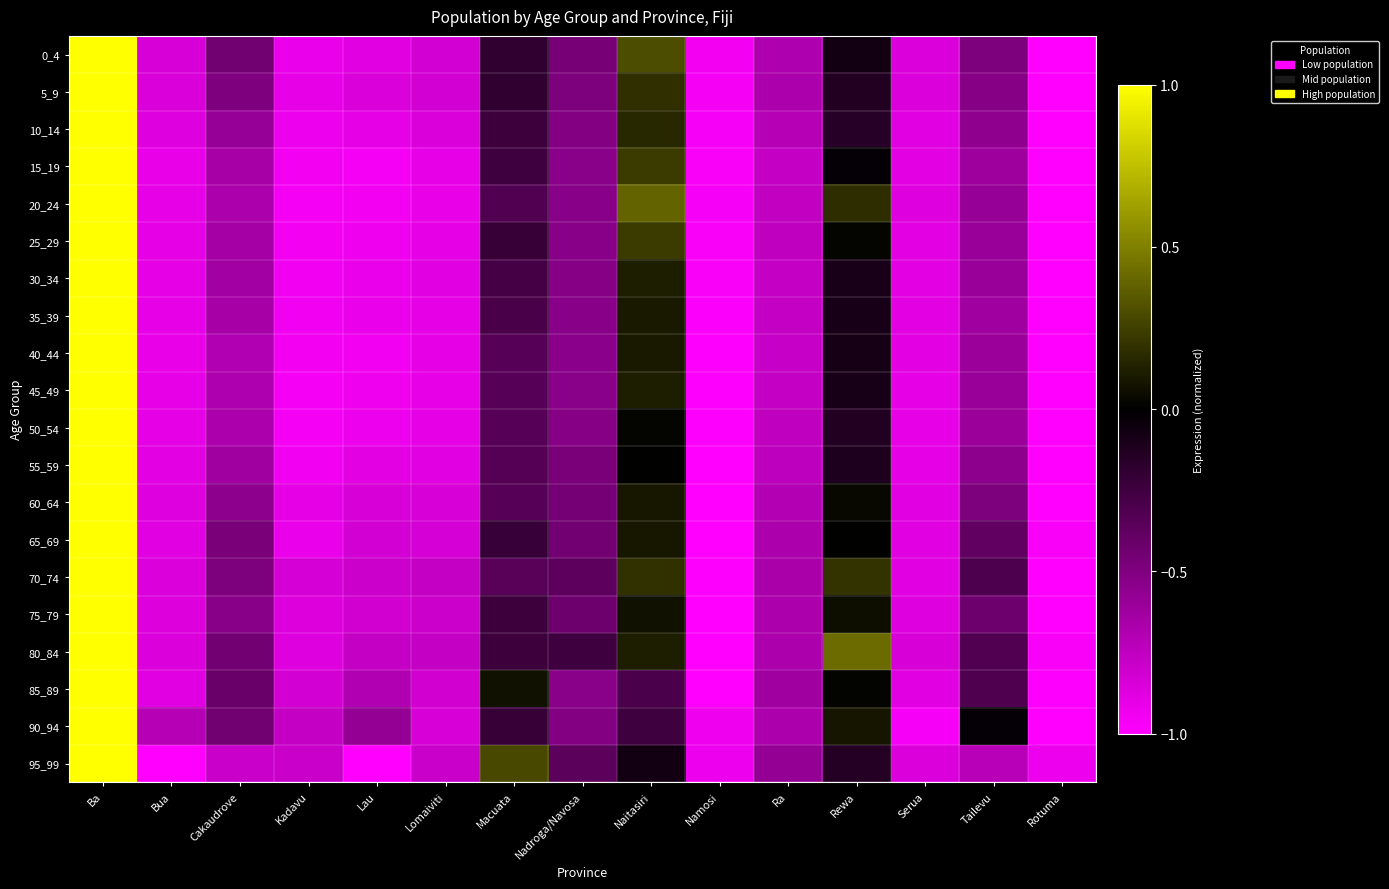

Reading right to left, list all the values displayed in this chart.

0_4: Rotuma=-1.0	Tailevu=-0.5	Serua=-0.9	Rewa=-0.1	Ra=-0.7	Namosi=-1.0	Naitasiri=0.3	Nadroga/Navosa=-0.5	Macuata=-0.2	Lomaiviti=-0.8	Lau=-0.9	Kadavu=-0.9	Cakaudrove=-0.4	Bua=-0.8	Ba=1.0
5_9: Rotuma=-1.0	Tailevu=-0.5	Serua=-0.9	Rewa=-0.1	Ra=-0.7	Namosi=-1.0	Naitasiri=0.2	Nadroga/Navosa=-0.5	Macuata=-0.2	Lomaiviti=-0.8	Lau=-0.9	Kadavu=-0.9	Cakaudrove=-0.5	Bua=-0.8	Ba=1.0
10_14: Rotuma=-1.0	Tailevu=-0.6	Serua=-0.9	Rewa=-0.2	Ra=-0.7	Namosi=-1.0	Naitasiri=0.1	Nadroga/Navosa=-0.5	Macuata=-0.2	Lomaiviti=-0.8	Lau=-0.9	Kadavu=-0.9	Cakaudrove=-0.6	Bua=-0.9	Ba=1.0
15_19: Rotuma=-1.0	Tailevu=-0.6	Serua=-0.9	Rewa=-0.0	Ra=-0.8	Namosi=-1.0	Naitasiri=0.2	Nadroga/Navosa=-0.5	Macuata=-0.2	Lomaiviti=-0.9	Lau=-1.0	Kadavu=-1.0	Cakaudrove=-0.7	Bua=-0.9	Ba=1.0
20_24: Rotuma=-1.0	Tailevu=-0.6	Serua=-0.9	Rewa=0.2	Ra=-0.8	Namosi=-1.0	Naitasiri=0.4	Nadroga/Navosa=-0.5	Macuata=-0.3	Lomaiviti=-0.9	Lau=-1.0	Kadavu=-1.0	Cakaudrove=-0.7	Bua=-0.9	Ba=1.0
25_29: Rotuma=-1.0	Tailevu=-0.6	Serua=-0.9	Rewa=0.0	Ra=-0.7	Namosi=-1.0	Naitasiri=0.2	Nadroga/Navosa=-0.5	Macuata=-0.2	Lomaiviti=-0.9	Lau=-0.9	Kadavu=-1.0	Cakaudrove=-0.6	Bua=-0.9	Ba=1.0
30_34: Rotuma=-1.0	Tailevu=-0.6	Serua=-0.9	Rewa=-0.1	Ra=-0.8	Namosi=-1.0	Naitasiri=0.1	Nadroga/Navosa=-0.5	Macuata=-0.3	Lomaiviti=-0.9	Lau=-0.9	Kadavu=-0.9	Cakaudrove=-0.6	Bua=-0.9	Ba=1.0
35_39: Rotuma=-1.0	Tailevu=-0.6	Serua=-0.9	Rewa=-0.1	Ra=-0.8	Namosi=-1.0	Naitasiri=0.1	Nadroga/Navosa=-0.5	Macuata=-0.3	Lomaiviti=-0.9	Lau=-0.9	Kadavu=-0.9	Cakaudrove=-0.7	Bua=-0.9	Ba=1.0
40_44: Rotuma=-1.0	Tailevu=-0.6	Serua=-0.9	Rewa=-0.1	Ra=-0.8	Namosi=-1.0	Naitasiri=0.1	Nadroga/Navosa=-0.5	Macuata=-0.3	Lomaiviti=-0.9	Lau=-0.9	Kadavu=-1.0	Cakaudrove=-0.7	Bua=-0.9	Ba=1.0
45_49: Rotuma=-1.0	Tailevu=-0.6	Serua=-0.9	Rewa=-0.1	Ra=-0.8	Namosi=-1.0	Naitasiri=0.1	Nadroga/Navosa=-0.5	Macuata=-0.3	Lomaiviti=-0.9	Lau=-0.9	Kadavu=-1.0	Cakaudrove=-0.7	Bua=-0.9	Ba=1.0
50_54: Rotuma=-1.0	Tailevu=-0.6	Serua=-0.9	Rewa=-0.1	Ra=-0.7	Namosi=-1.0	Naitasiri=0.0	Nadroga/Navosa=-0.5	Macuata=-0.3	Lomaiviti=-0.9	Lau=-0.9	Kadavu=-1.0	Cakaudrove=-0.7	Bua=-0.9	Ba=1.0
55_59: Rotuma=-1.0	Tailevu=-0.5	Serua=-0.9	Rewa=-0.1	Ra=-0.7	Namosi=-1.0	Naitasiri=0.0	Nadroga/Navosa=-0.5	Macuata=-0.3	Lomaiviti=-0.9	Lau=-0.9	Kadavu=-0.9	Cakaudrove=-0.6	Bua=-0.9	Ba=1.0
60_64: Rotuma=-1.0	Tailevu=-0.5	Serua=-0.9	Rewa=0.0	Ra=-0.7	Namosi=-1.0	Naitasiri=0.1	Nadroga/Navosa=-0.5	Macuata=-0.3	Lomaiviti=-0.8	Lau=-0.8	Kadavu=-0.9	Cakaudrove=-0.6	Bua=-0.9	Ba=1.0
65_69: Rotuma=-1.0	Tailevu=-0.4	Serua=-0.9	Rewa=0.0	Ra=-0.7	Namosi=-1.0	Naitasiri=0.1	Nadroga/Navosa=-0.5	Macuata=-0.2	Lomaiviti=-0.8	Lau=-0.8	Kadavu=-0.9	Cakaudrove=-0.5	Bua=-0.9	Ba=1.0
70_74: Rotuma=-1.0	Tailevu=-0.3	Serua=-0.9	Rewa=0.2	Ra=-0.7	Namosi=-1.0	Naitasiri=0.2	Nadroga/Navosa=-0.4	Macuata=-0.3	Lomaiviti=-0.8	Lau=-0.8	Kadavu=-0.8	Cakaudrove=-0.5	Bua=-0.9	Ba=1.0
75_79: Rotuma=-1.0	Tailevu=-0.4	Serua=-0.9	Rewa=0.1	Ra=-0.7	Namosi=-1.0	Naitasiri=0.1	Nadroga/Navosa=-0.4	Macuata=-0.2	Lomaiviti=-0.8	Lau=-0.8	Kadavu=-0.9	Cakaudrove=-0.5	Bua=-0.9	Ba=1.0
80_84: Rotuma=-1.0	Tailevu=-0.3	Serua=-0.8	Rewa=0.4	Ra=-0.7	Namosi=-1.0	Naitasiri=0.1	Nadroga/Navosa=-0.2	Macuata=-0.2	Lomaiviti=-0.8	Lau=-0.8	Kadavu=-0.9	Cakaudrove=-0.5	Bua=-0.9	Ba=1.0
85_89: Rotuma=-1.0	Tailevu=-0.3	Serua=-0.9	Rewa=0.0	Ra=-0.6	Namosi=-1.0	Naitasiri=-0.3	Nadroga/Navosa=-0.5	Macuata=0.1	Lomaiviti=-0.8	Lau=-0.7	Kadavu=-0.8	Cakaudrove=-0.4	Bua=-0.9	Ba=1.0
90_94: Rotuma=-1.0	Tailevu=-0.0	Serua=-1.0	Rewa=0.1	Ra=-0.7	Namosi=-0.9	Naitasiri=-0.2	Nadroga/Navosa=-0.5	Macuata=-0.2	Lomaiviti=-0.8	Lau=-0.6	Kadavu=-0.8	Cakaudrove=-0.4	Bua=-0.7	Ba=1.0
95_99: Rotuma=-0.9	Tailevu=-0.7	Serua=-0.9	Rewa=-0.1	Ra=-0.6	Namosi=-0.9	Naitasiri=-0.1	Nadroga/Navosa=-0.4	Macuata=0.3	Lomaiviti=-0.8	Lau=-1.0	Kadavu=-0.8	Cakaudrove=-0.8	Bua=-1.0	Ba=1.0